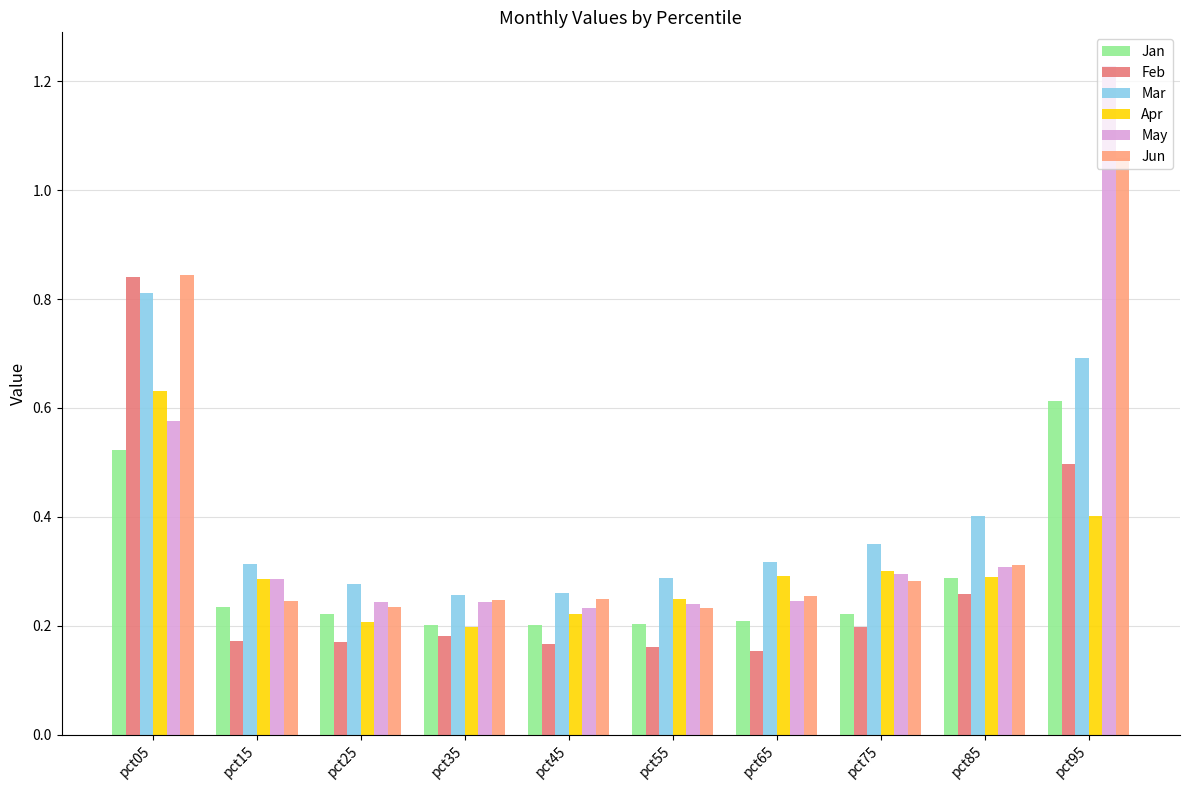

At which category does the chart reach its peak across all series?

pct95